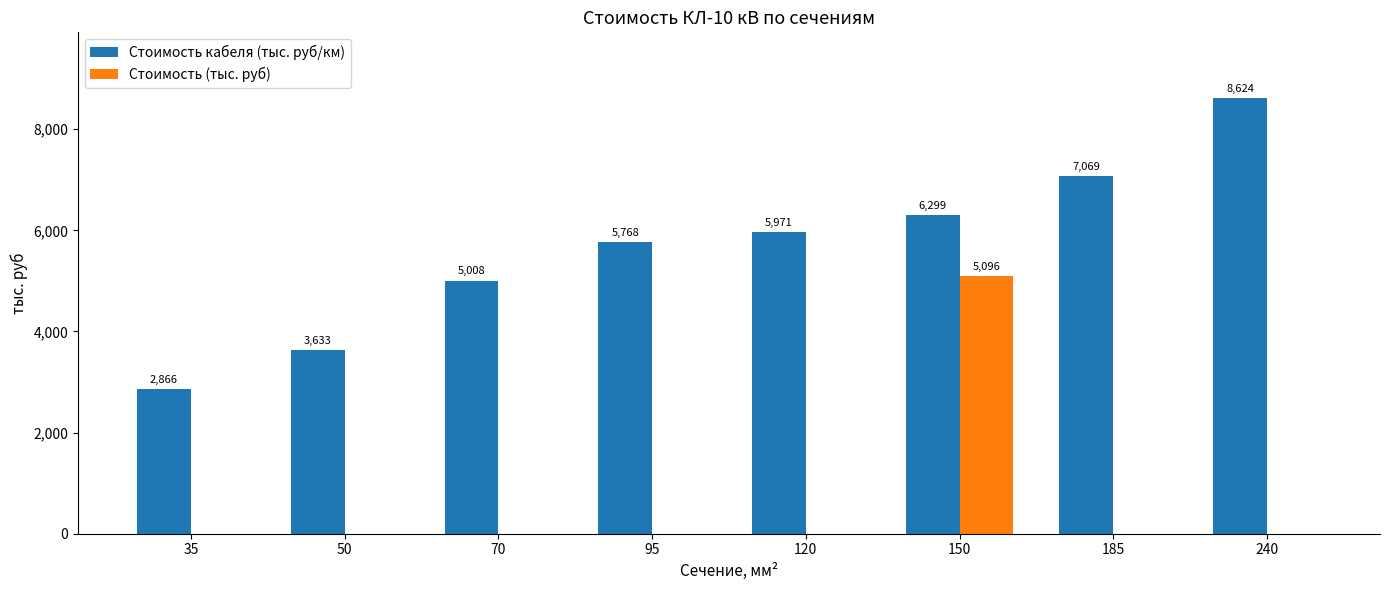

How many values in the Стоимость кабеля (тыс. руб/км) series exceed 5970?

4